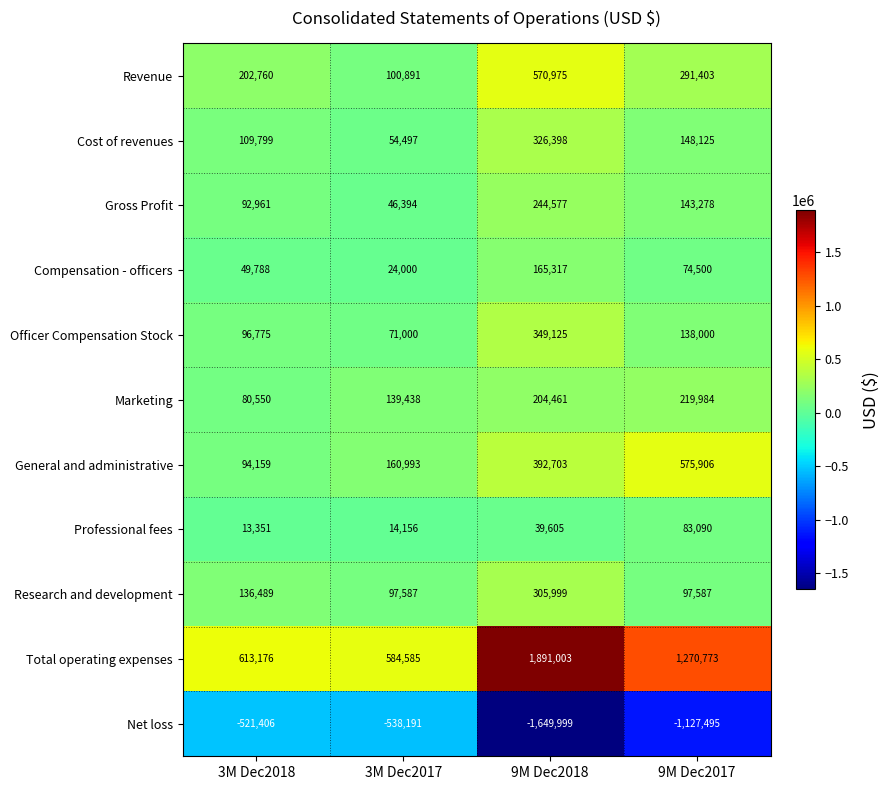

What is the lowest value of the General and administrative series?

94159